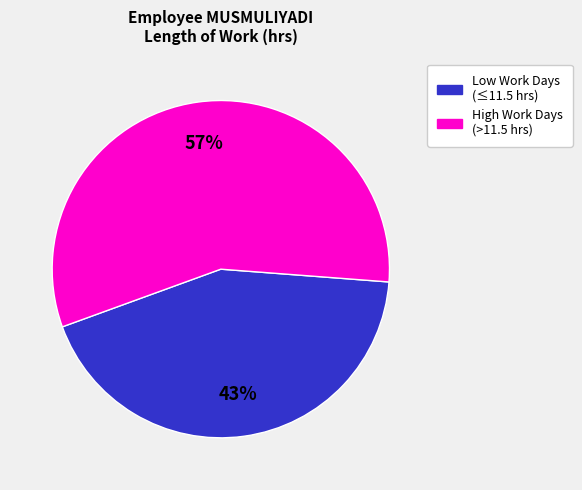

To the nearest percent, what is the difference between the largest and smallest slice percentages?

14%